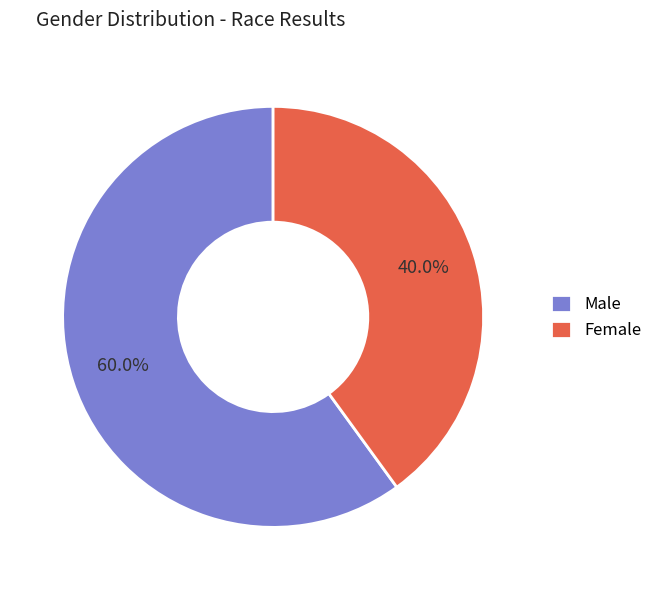

Which slice is the smallest?

Female